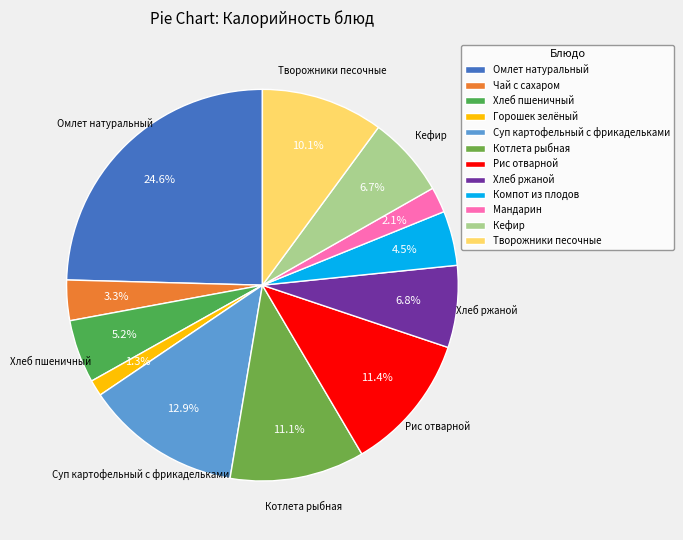

What is the largest slice in the pie chart?

Омлет натуральный